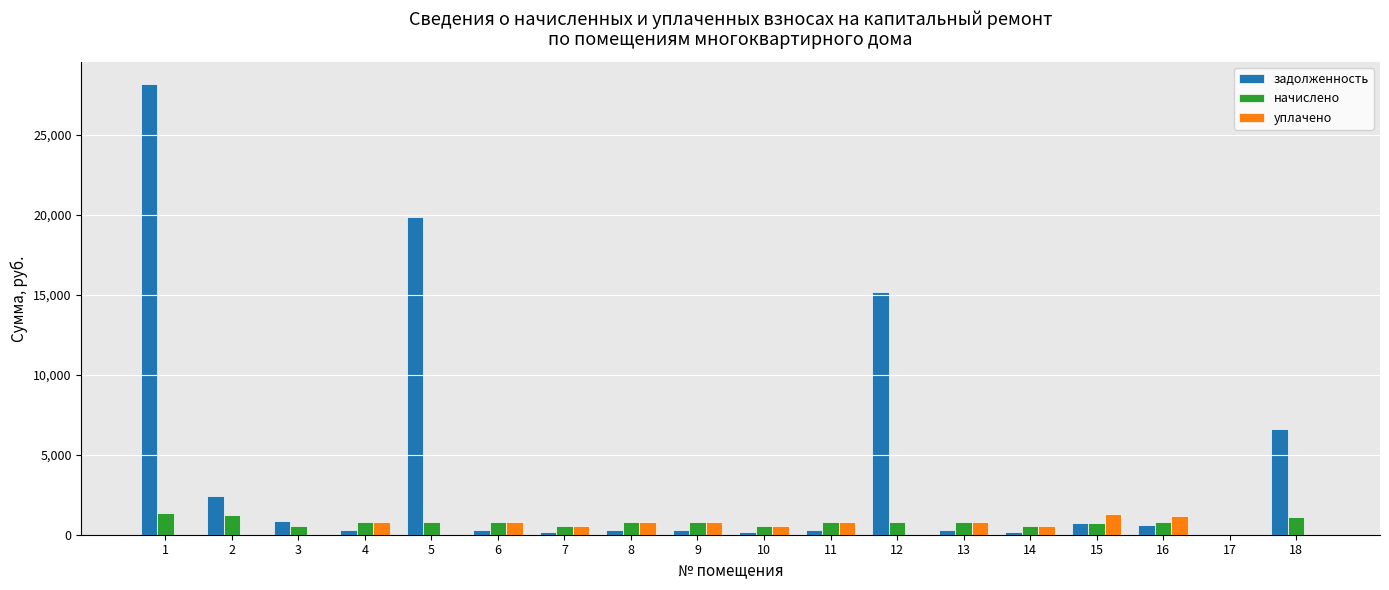

What is the average value of the начислено series?

769.8